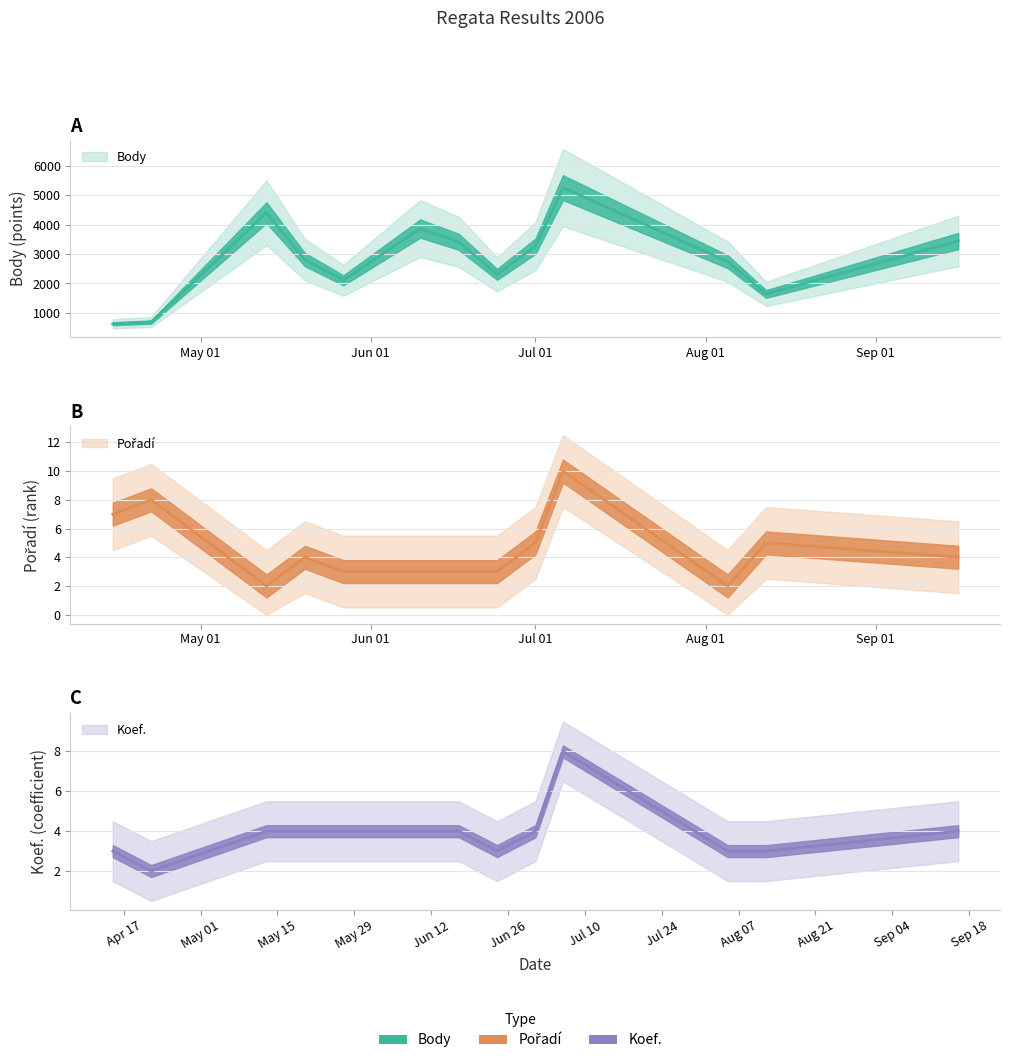

What is the difference between the maximum and minimum values in the Koef. series?

6